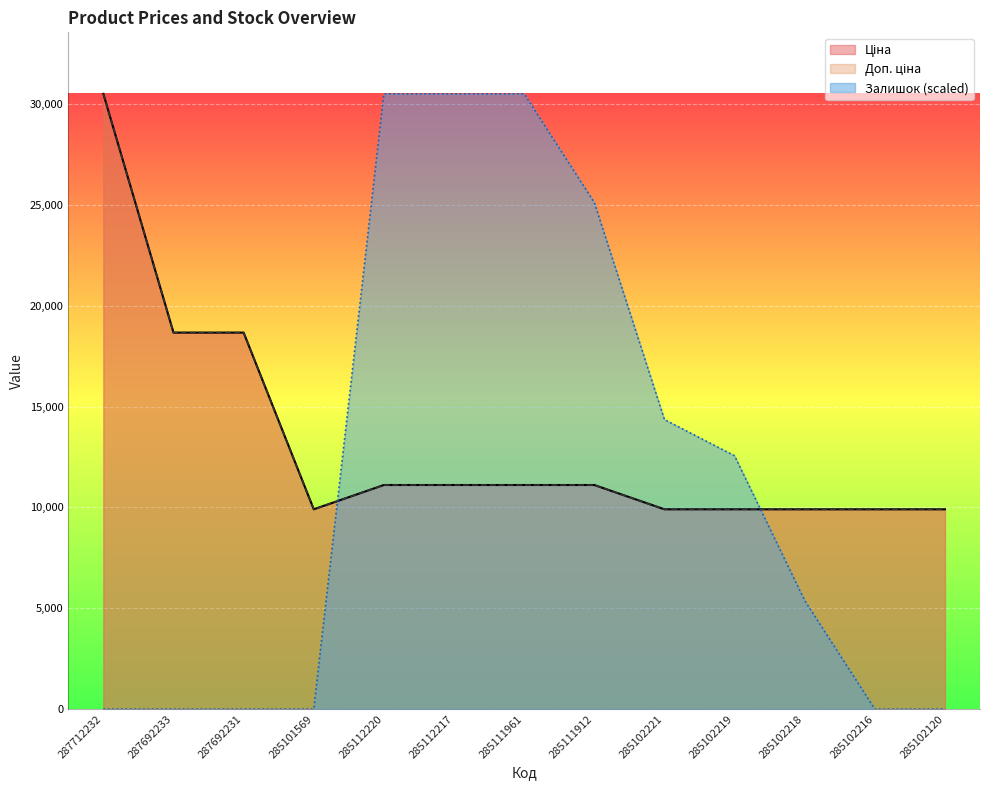

Which has a higher value, 285102216 or 285112217?

285112217